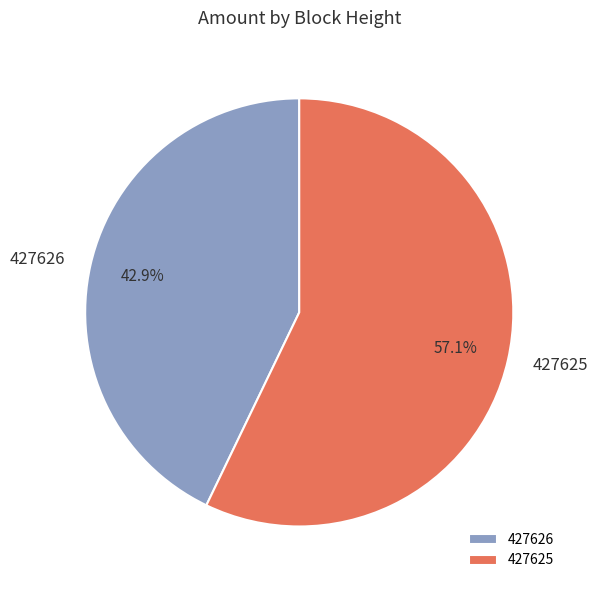

To the nearest percent, what portion does 427625 represent?

57%